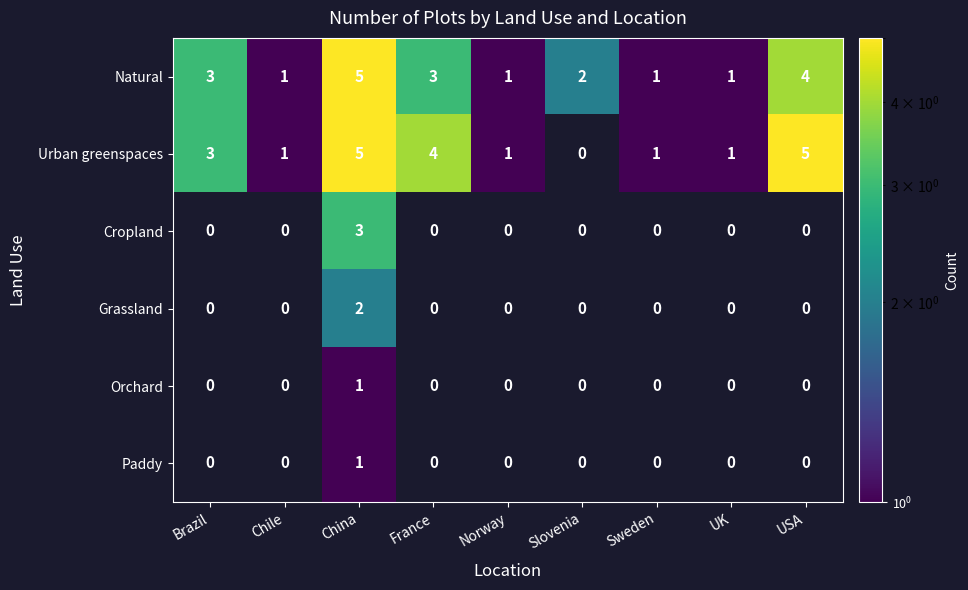

The value of Urban greenspaces at Norway is 2. True or false?

False